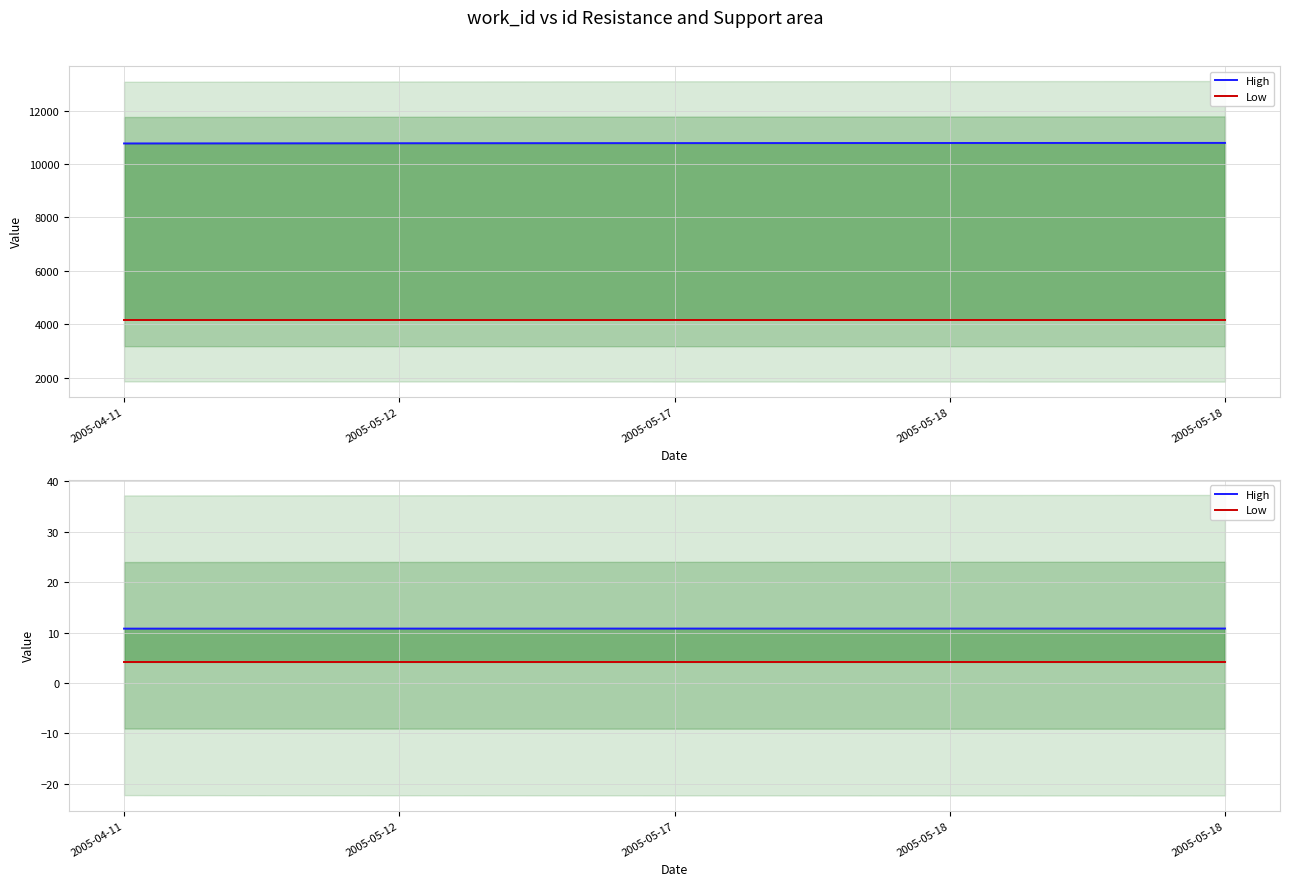

What is the label of the 1st point from the right?

2005-05-18